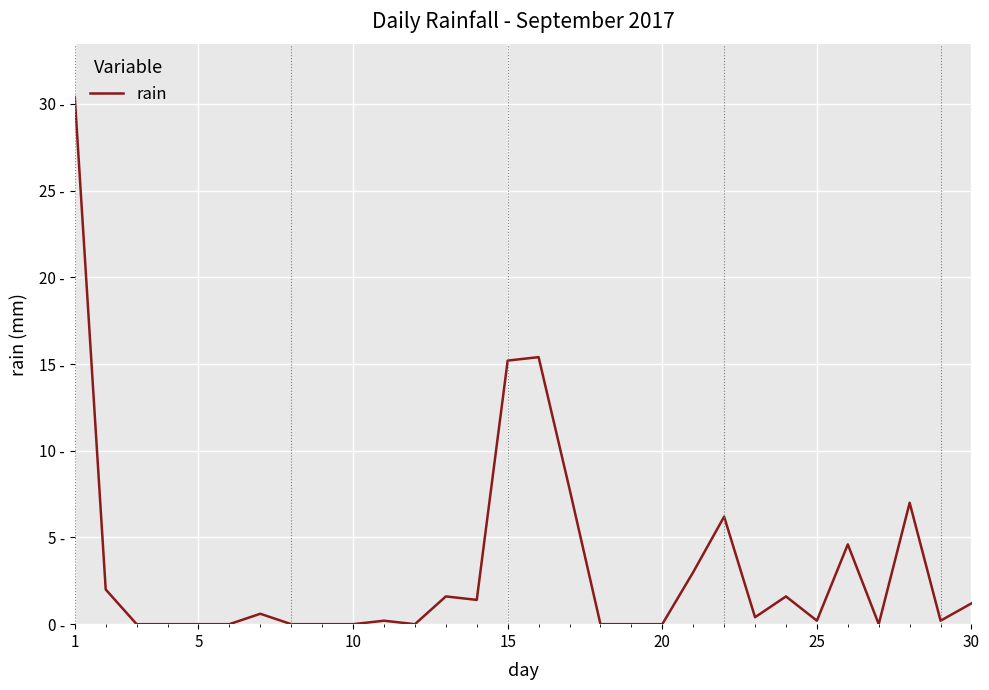

Reading right to left, transcribe all the data shown in this chart.

1.2	0.2	7.0	0.0	4.6	0.2	1.6	0.4	6.2	3.0	0.0	0.0	0.0	7.8	15.4	15.2	1.4	1.6	0.0	0.2	0.0	0.0	0.0	0.6	0.0	0.0	0.0	0.0	2.0	30.4